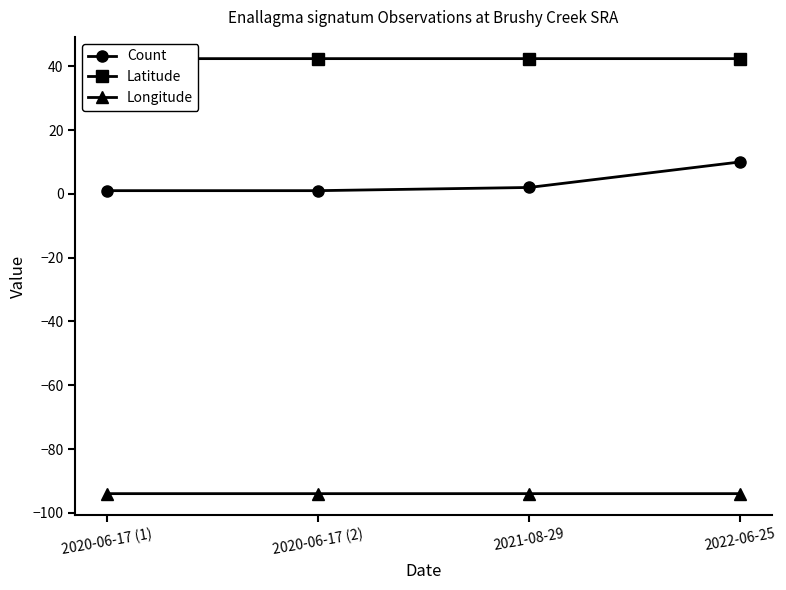

What is the minimum value for Longitude?

-94.0